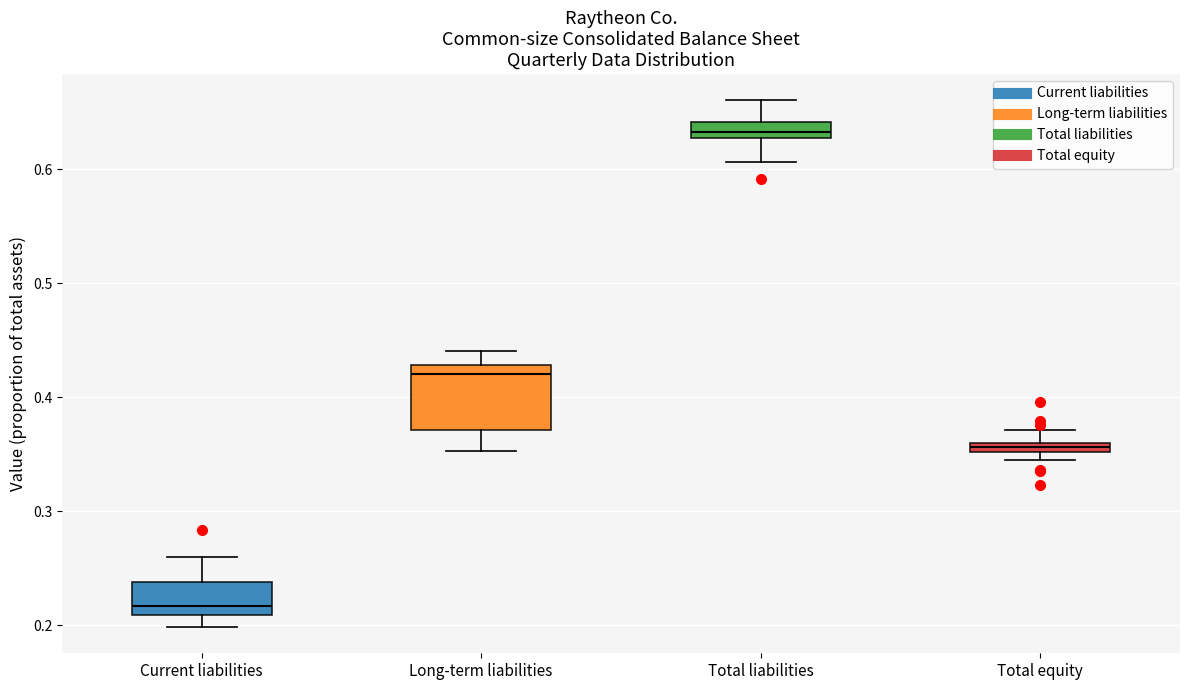

Which box has the lowest median line?

Current liabilities